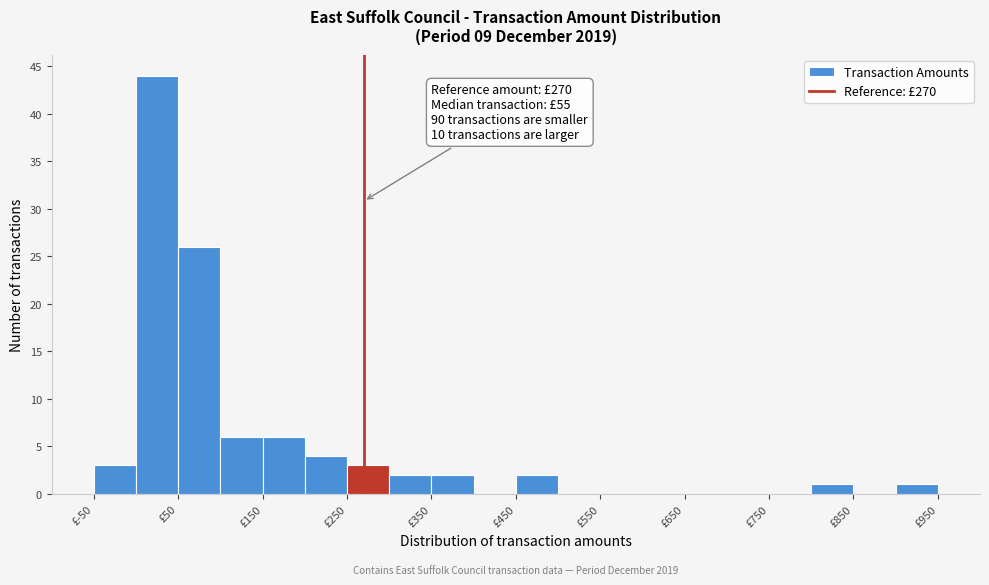

Over which range of the x-axis is the bar tallest?

0 to 50